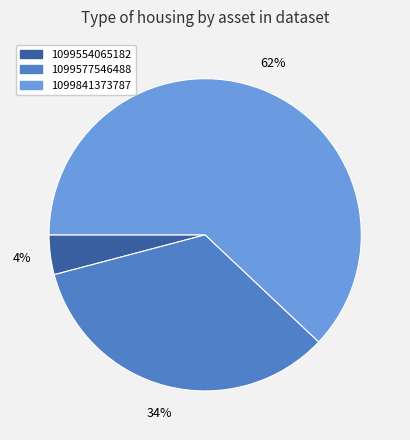

What is the smallest slice in the pie chart?

1099554065182